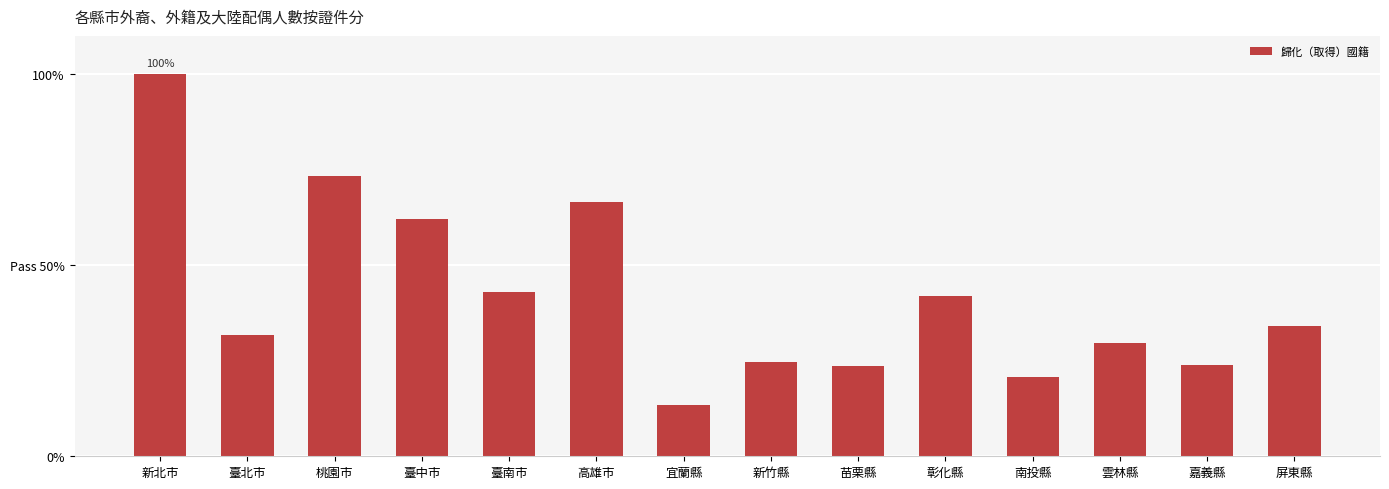

What is the change in value from 雲林縣 to 嘉義縣?

-5.8